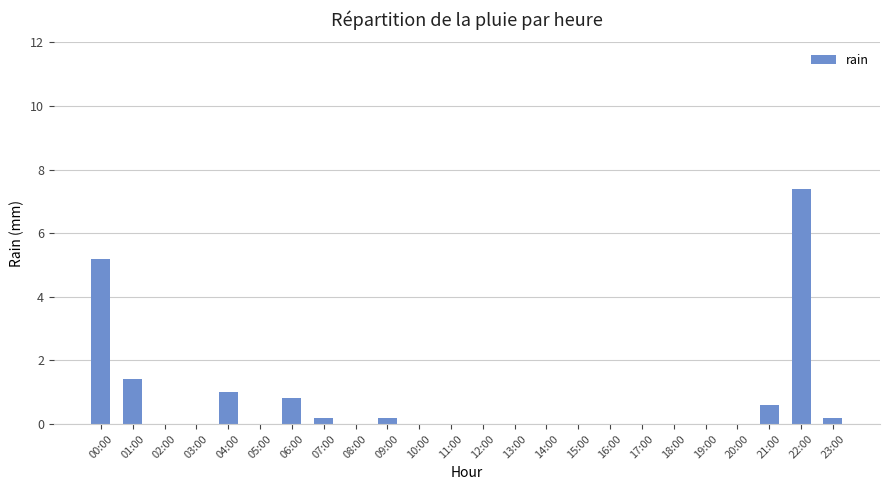

What is the sum of all values?

17.0